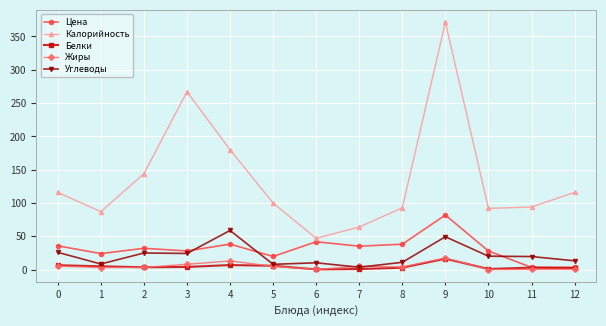

The value of Белки at 12 is 2.6. True or false?

True